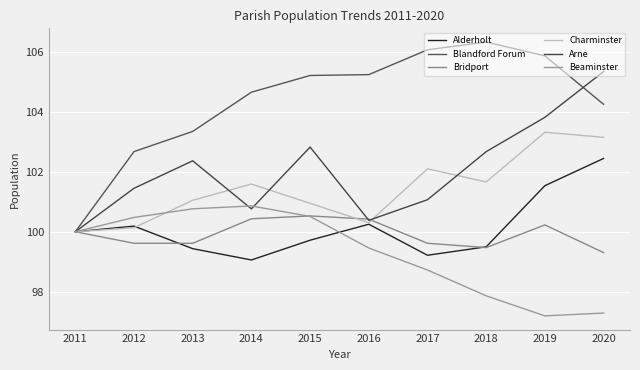

What is the value of the Charminster point at the 10th from the left?

103.2